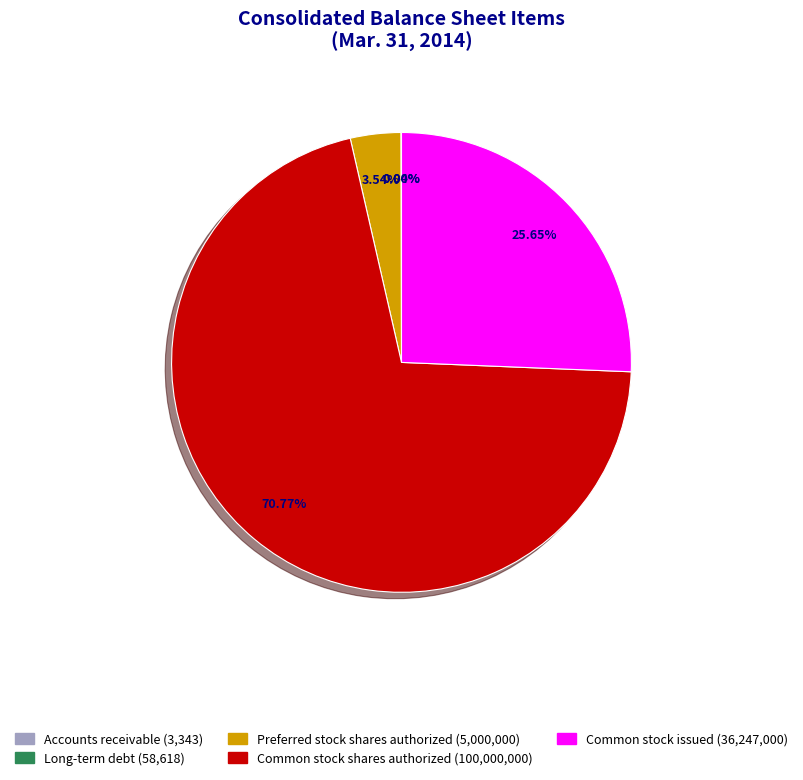

Is there a majority slice in this chart?

Yes